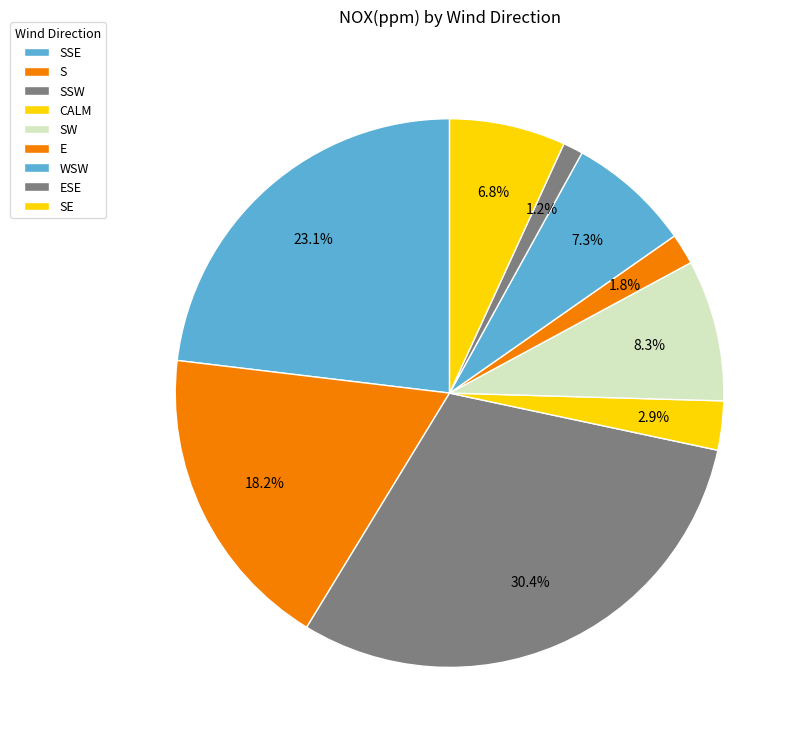

To the nearest percent, what is the difference between the largest and smallest slice percentages?

29%